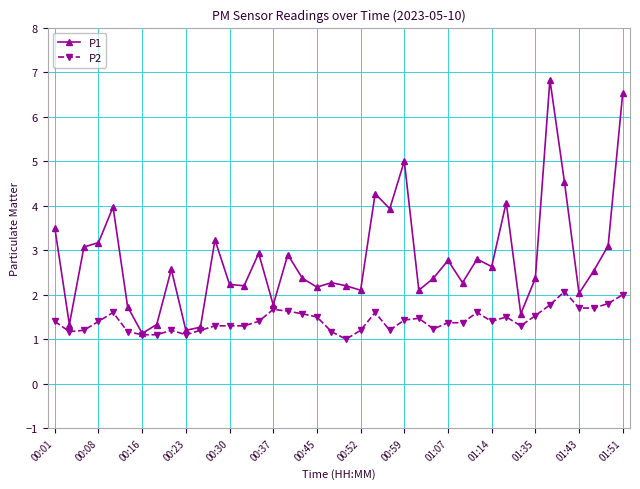

What is the maximum value shown in the chart?

6.8